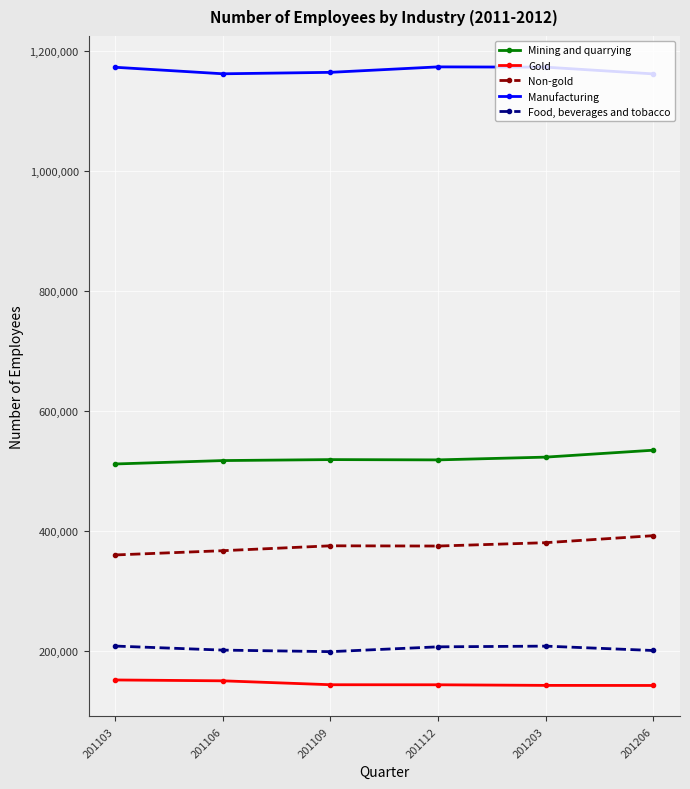

True or false: Food, beverages and tobacco and Manufacturing cross at least once.

False